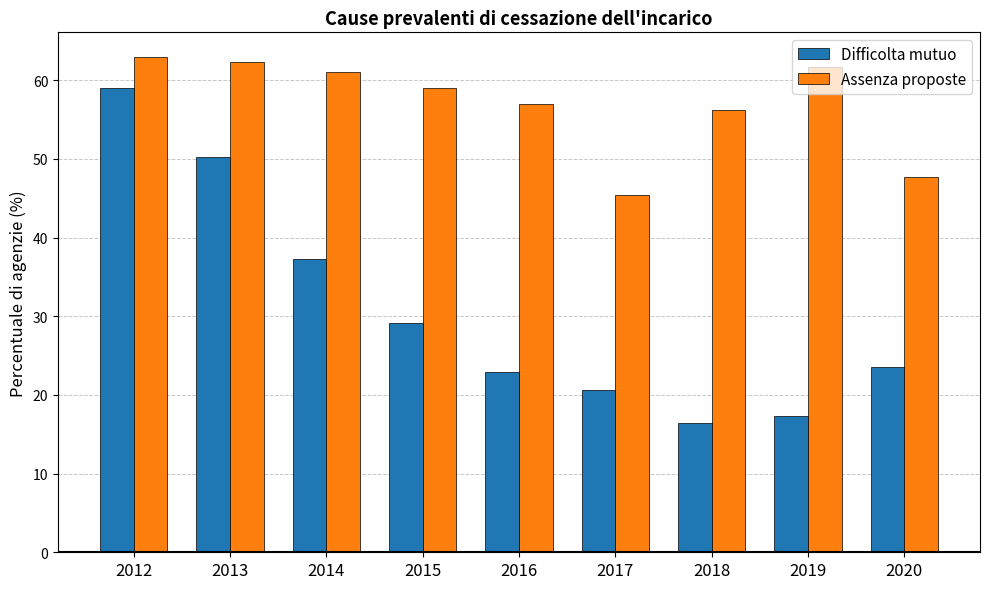

What is the spread (max minus min) of values at 2015?

29.9